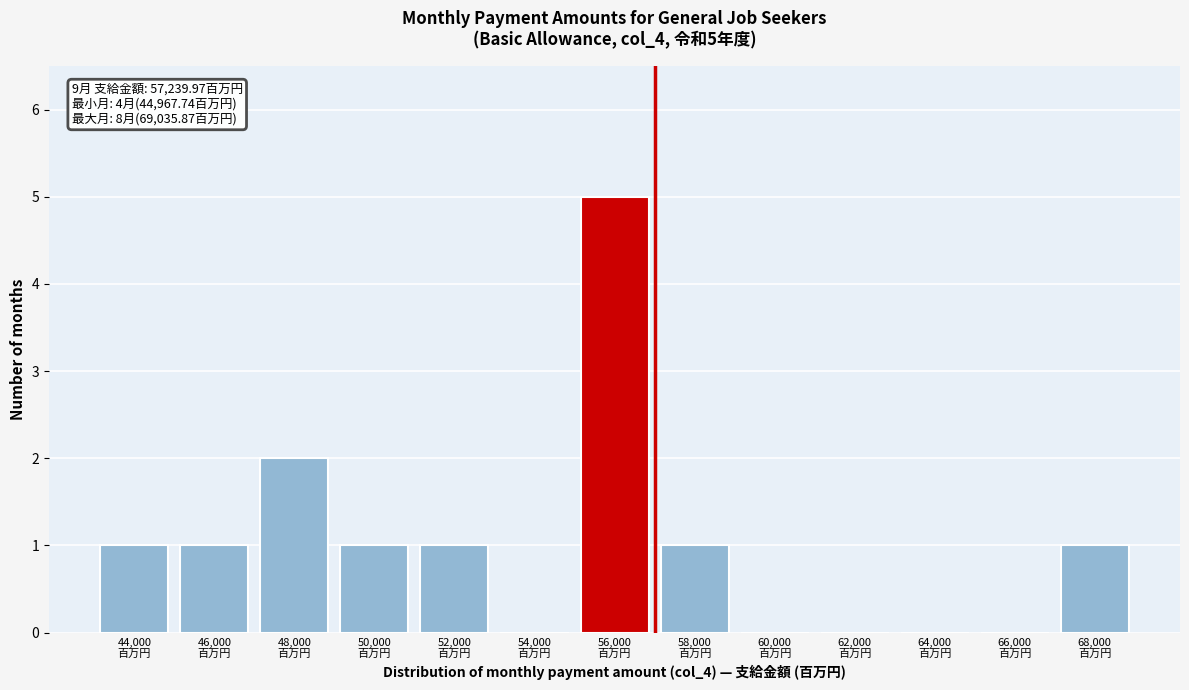

What is the maximum value shown in the chart?

5